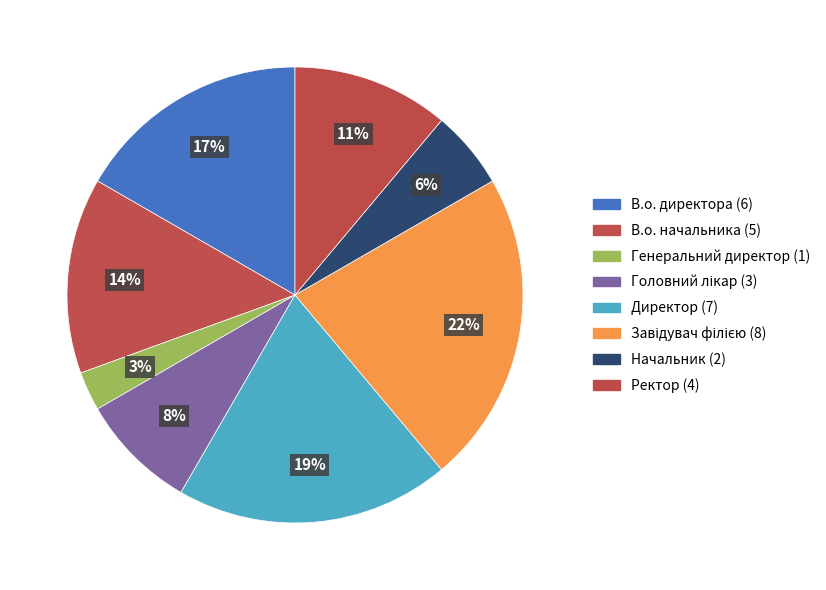

How many slices are in this pie chart?

8